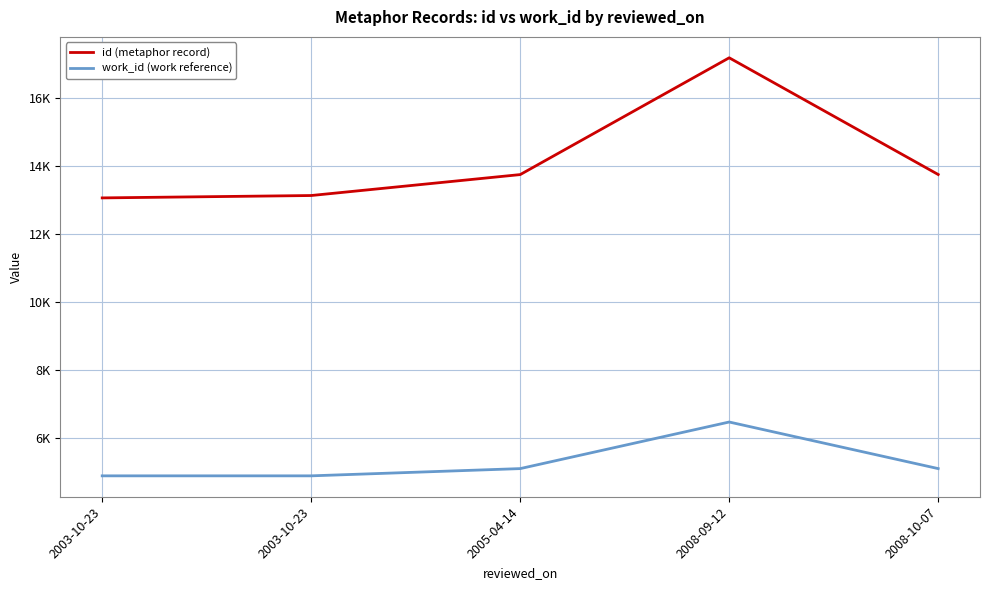

Reading left to right, list all the values displayed in this chart.

id (metaphor record): 2003-10-23=13054	2003-10-23=13124	2005-04-14=13740	2008-09-12=17177	2008-10-07=13742
work_id (work reference): 2003-10-23=4875	2003-10-23=4875	2005-04-14=5088	2008-09-12=6459	2008-10-07=5088